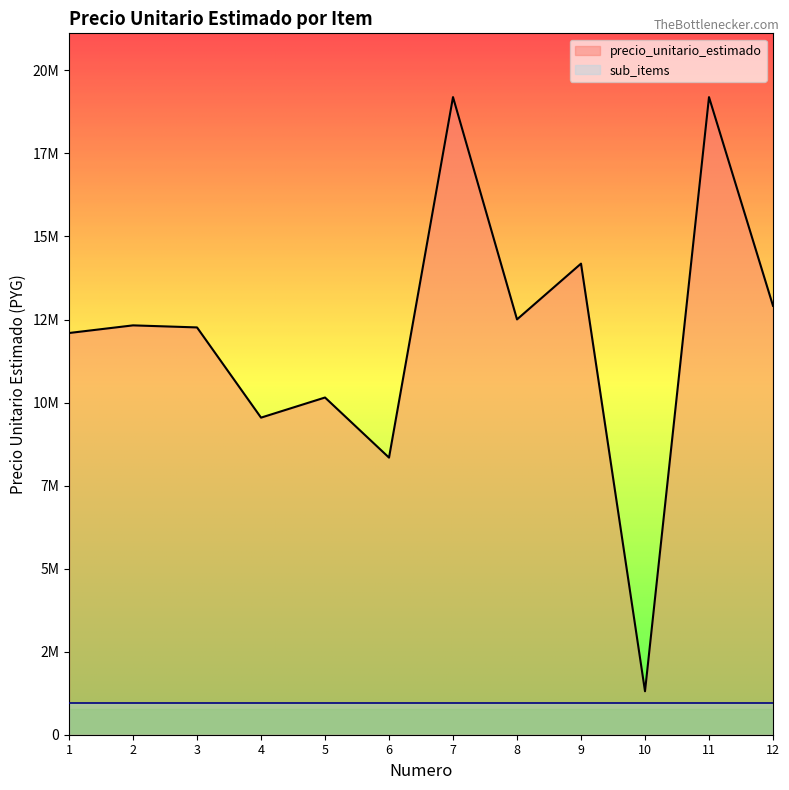

What is the value of the 4th point from the left?

9546485